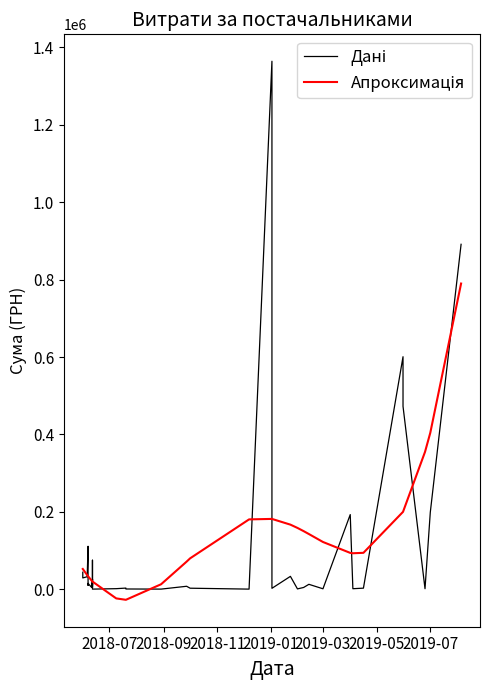

True or false: Апроксимація has a value of 34874.5 at 8.

False